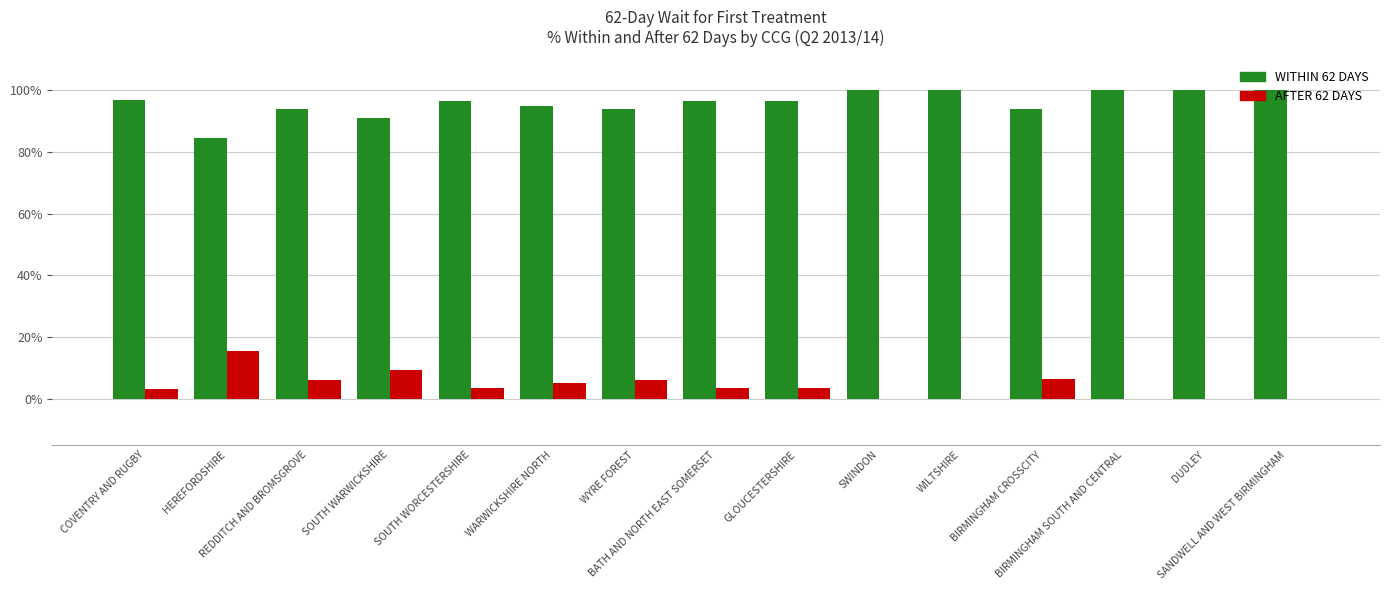

Is the value of AFTER 62 DAYS at BIRMINGHAM SOUTH AND CENTRAL greater than the value of WITHIN 62 DAYS at SANDWELL AND WEST BIRMINGHAM?

No